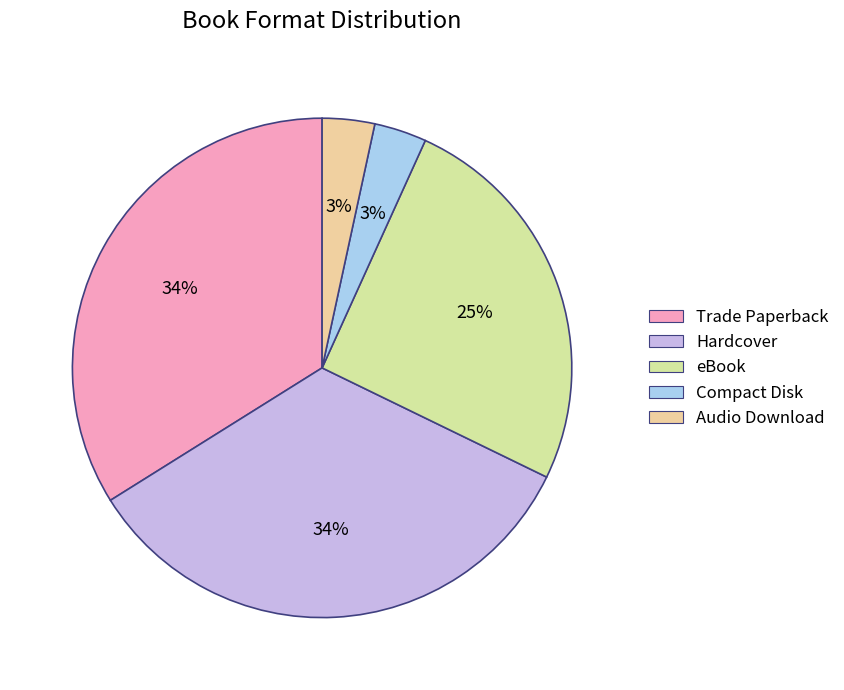

Is it true that Trade Paperback is 34% of the pie?

True